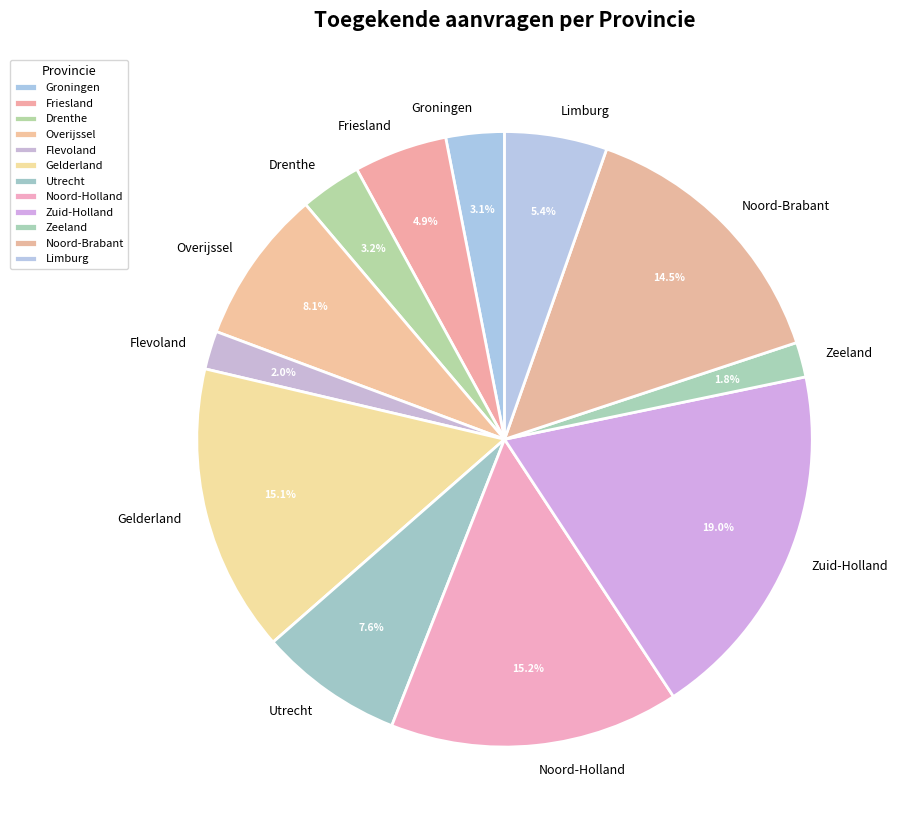

How many slices are in this pie chart?

12